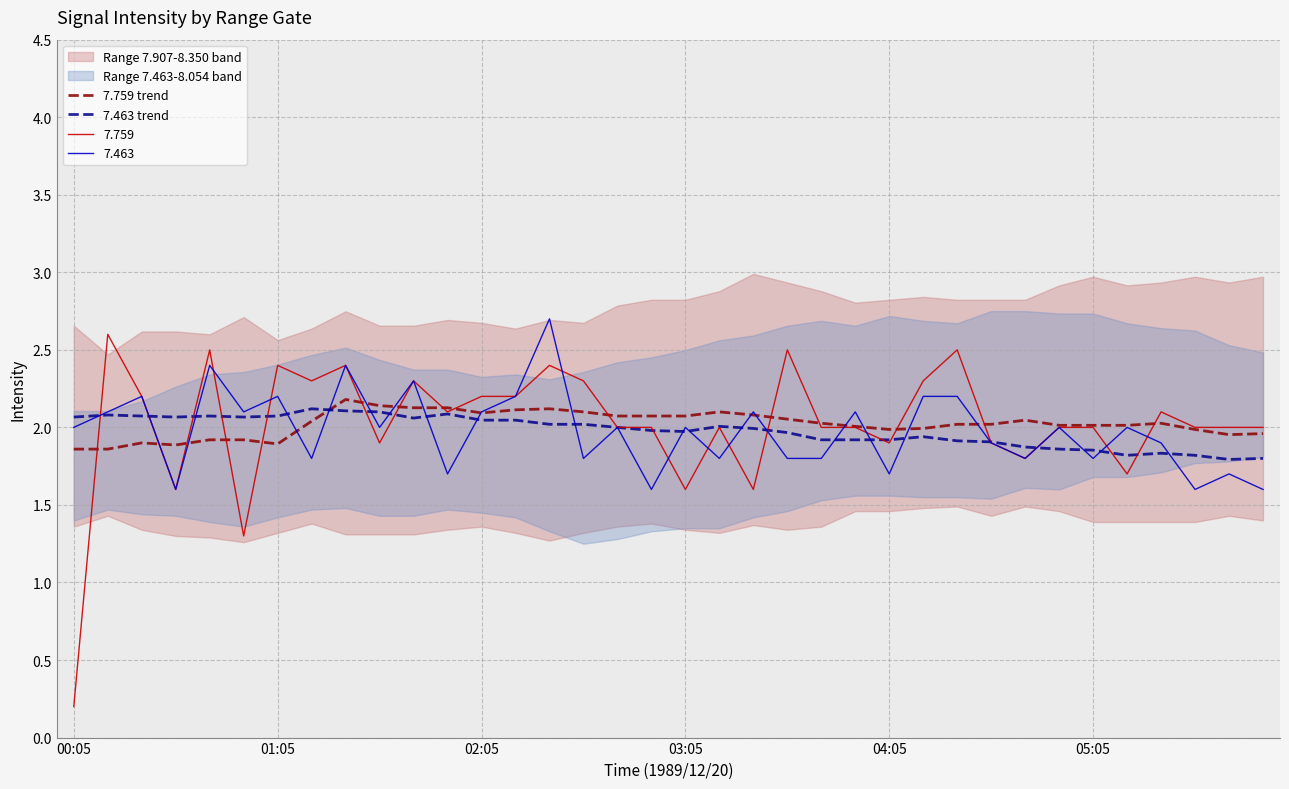

Is it true that 7.759 trend equals 3.2 at 03:05?

False